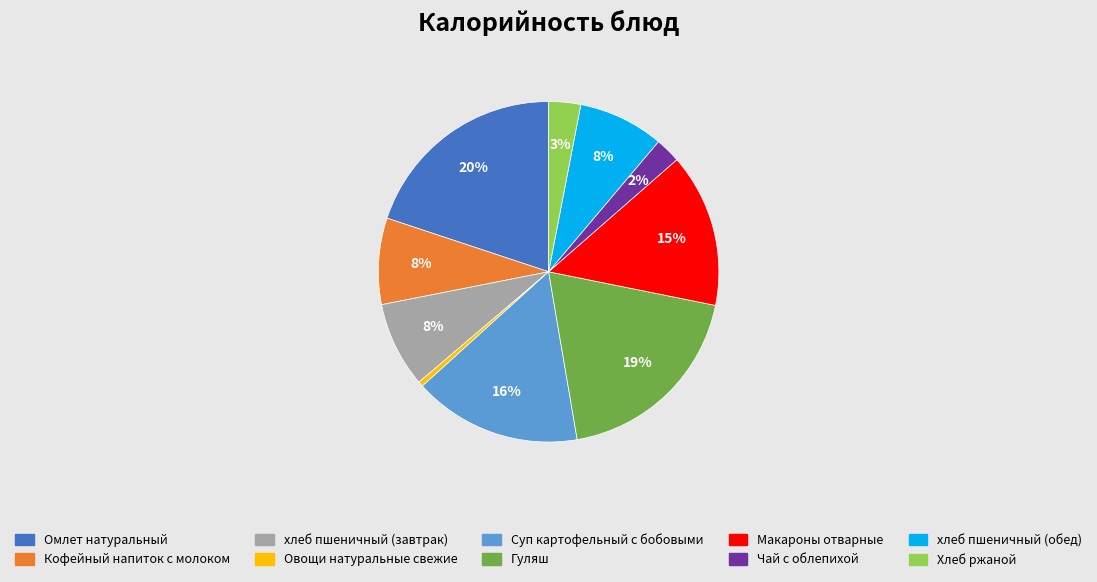

Is Гуляш the majority of the pie?

No